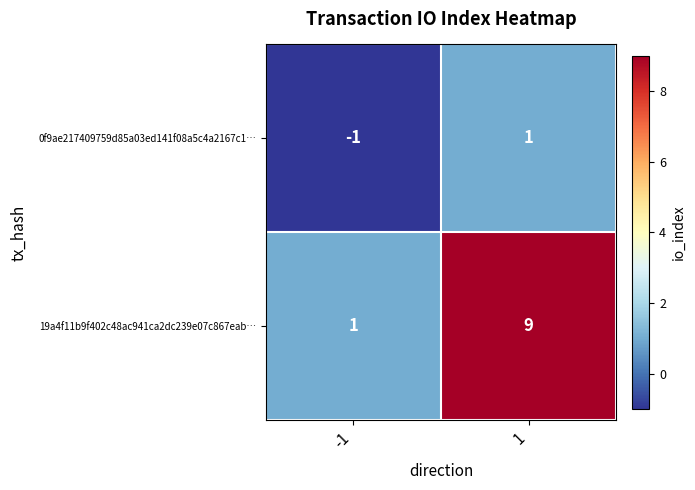

What is the maximum value for 19a4f11b9f402c48ac941ca2dc239e07c867eab…?

9